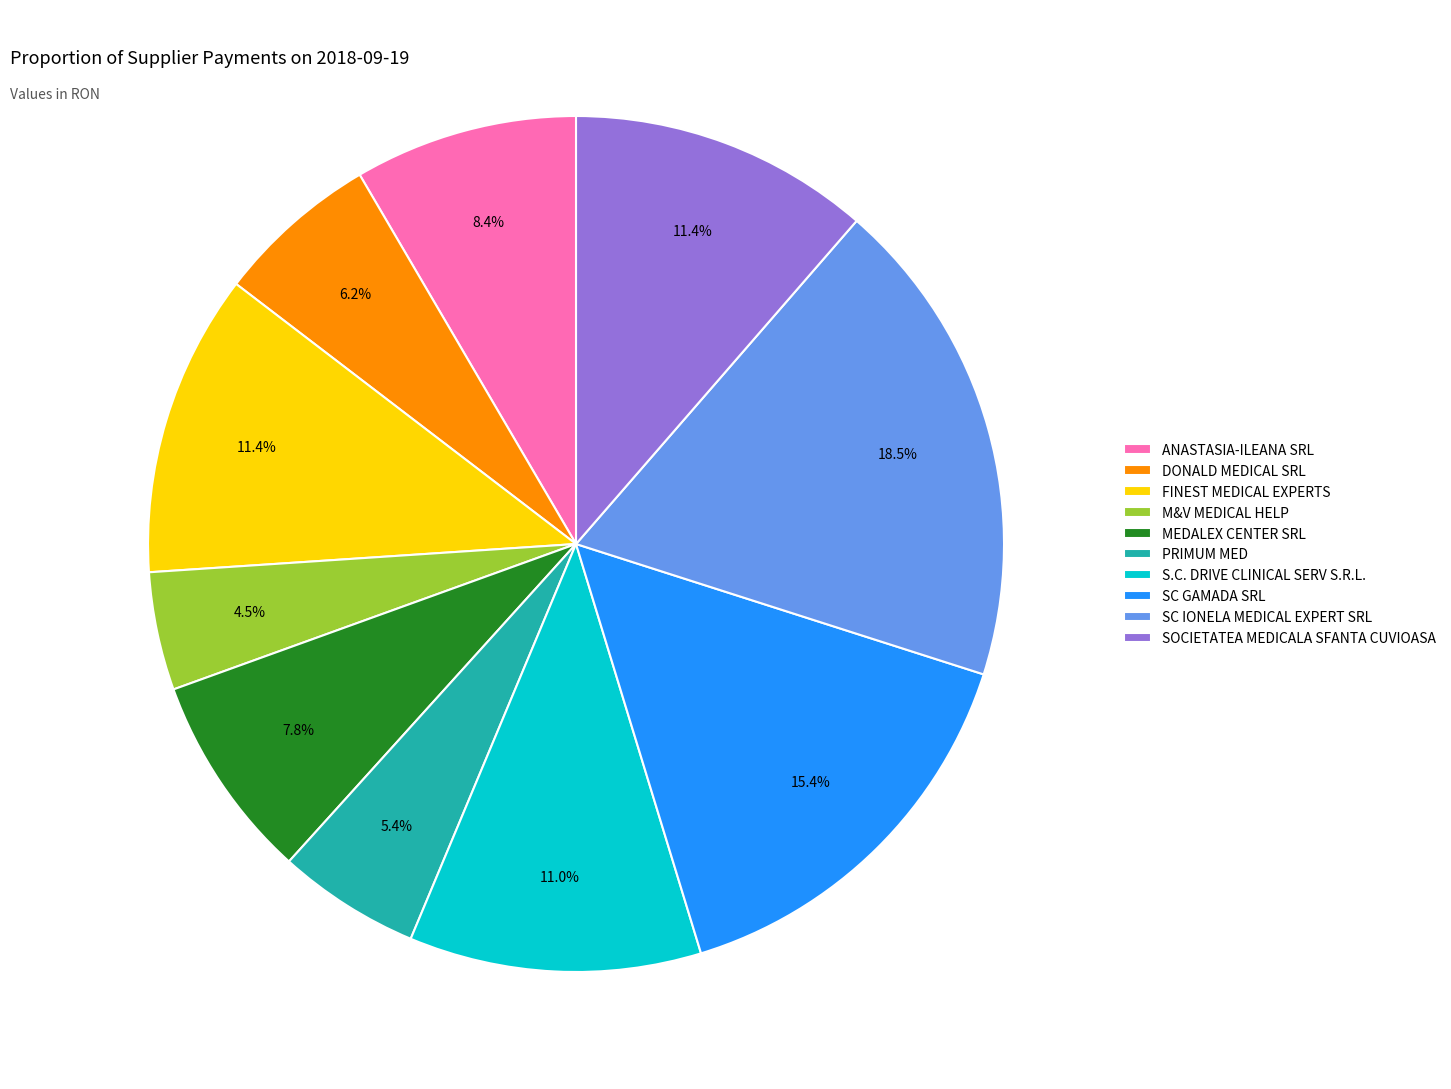

Which slice is the smallest?

M&V MEDICAL HELP